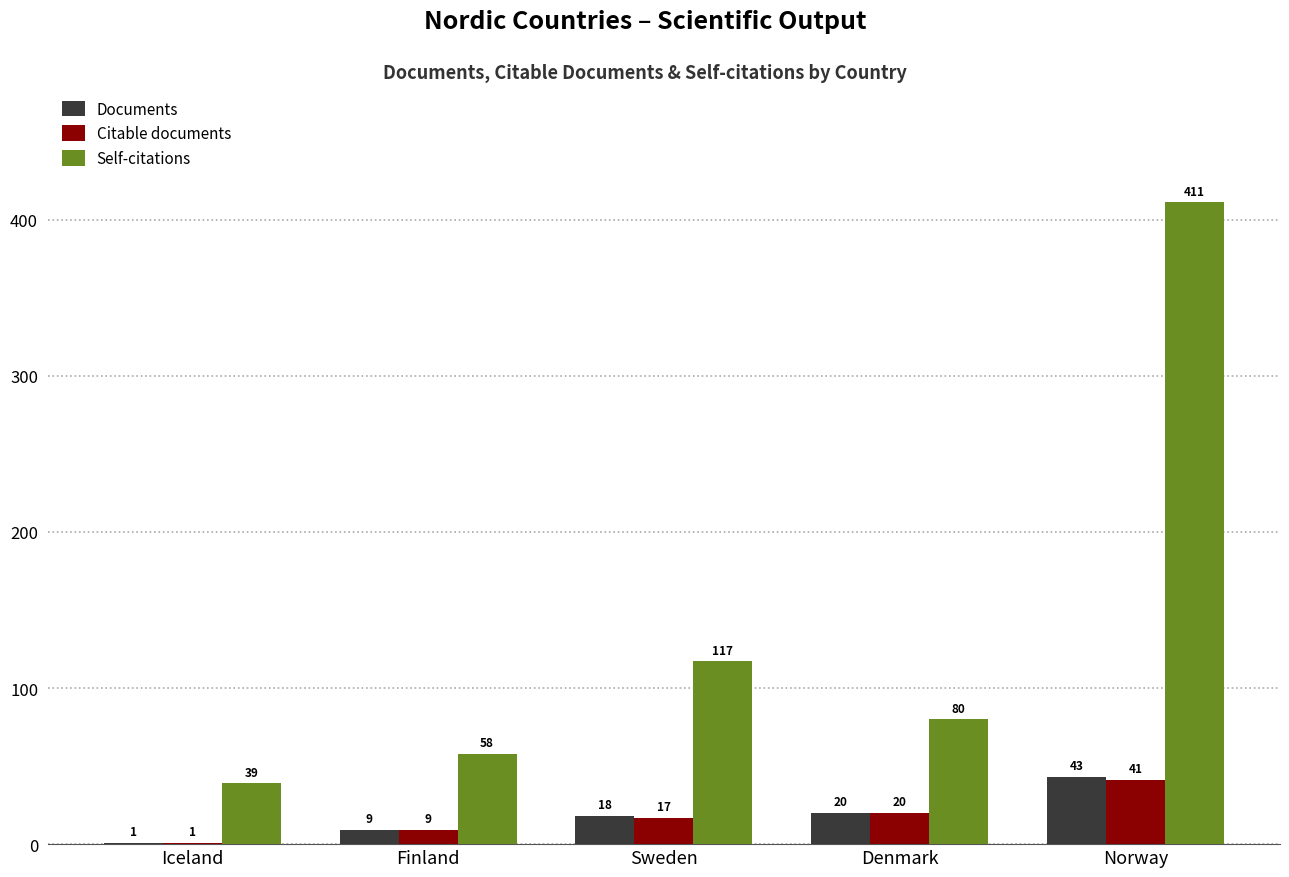

At which label is Citable documents closest to 21?

Denmark